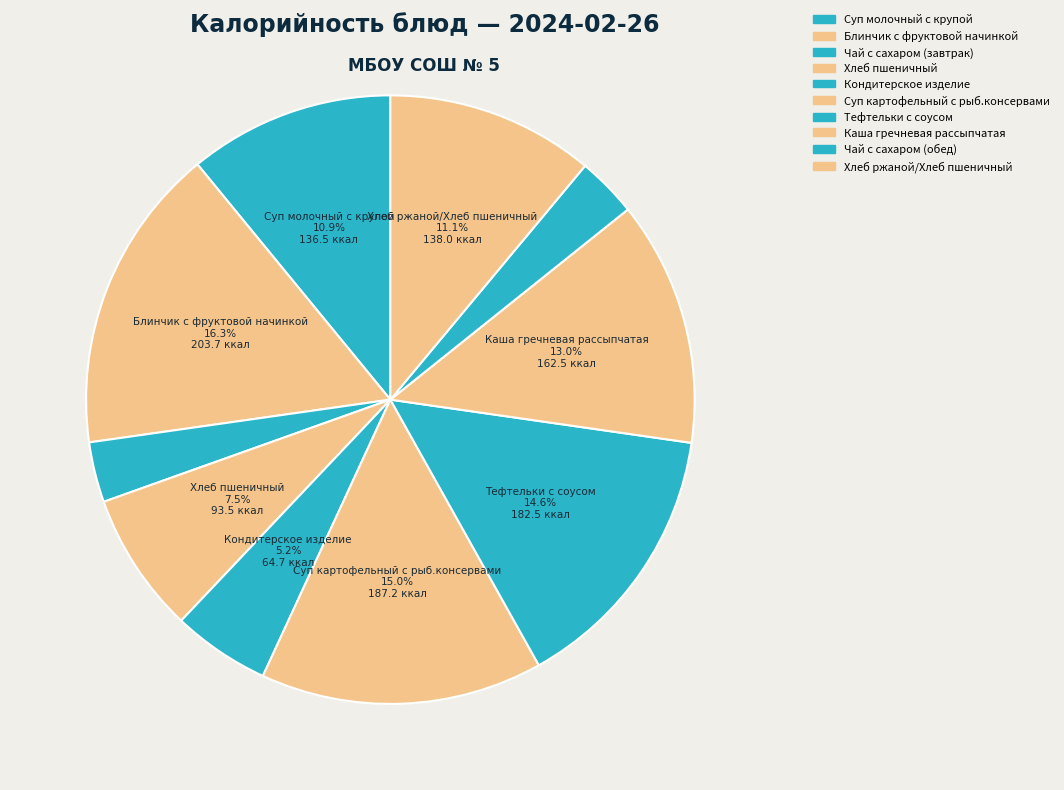

How many segments does this pie chart have?

10